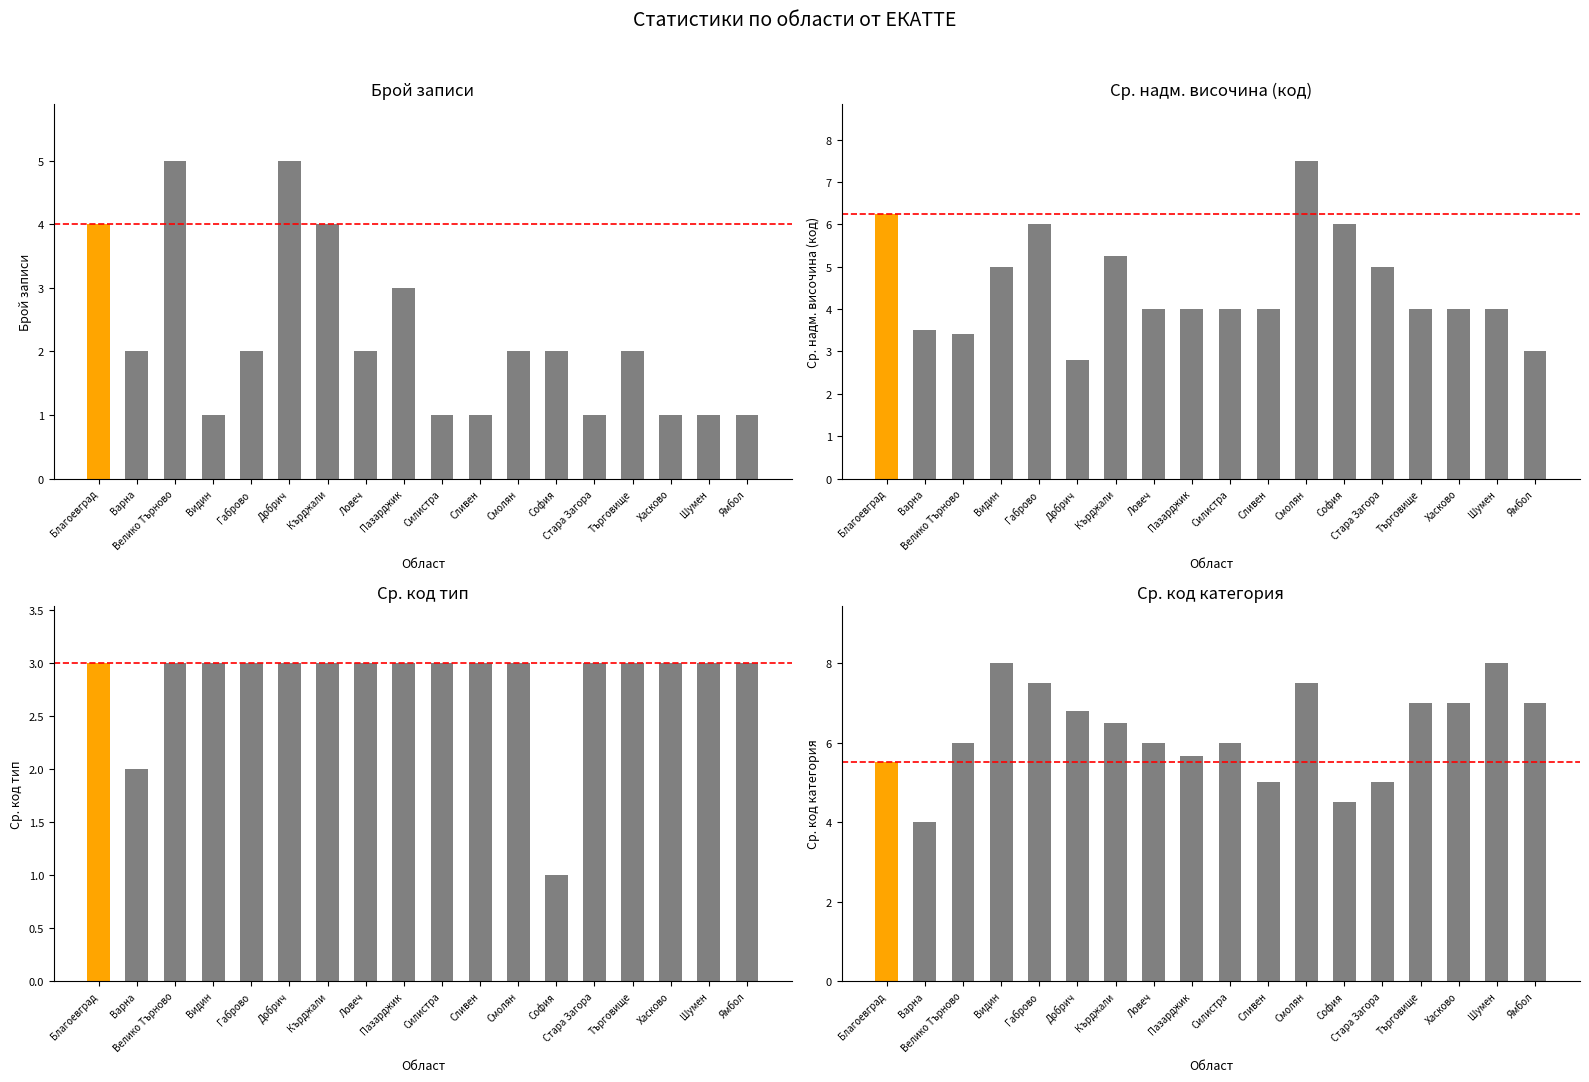

At which category is the sum across all series the highest?

Смолян